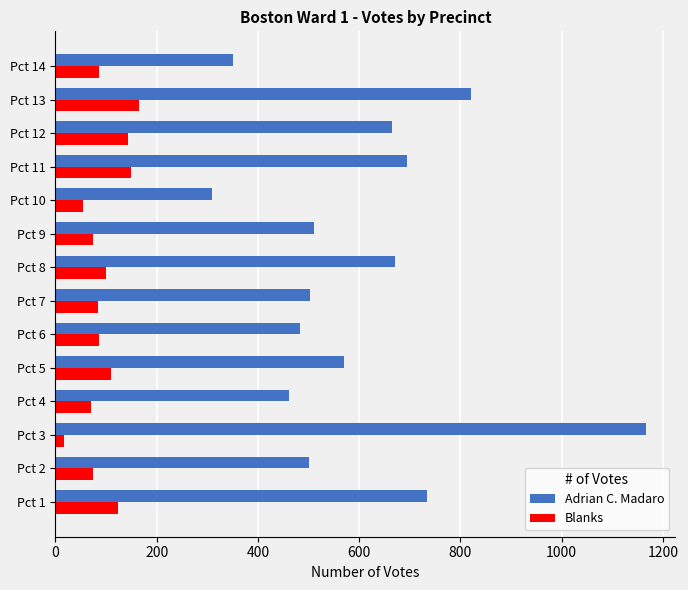

What is the spread (max minus min) of values at Pct 2?

425